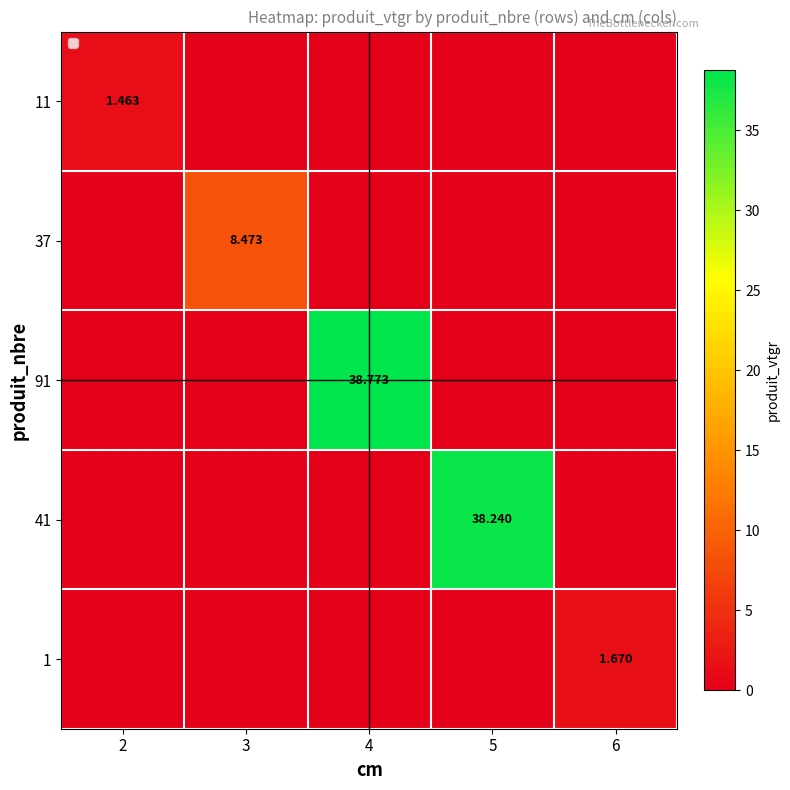

Between 3 and 6, which series saw the biggest shift?

37